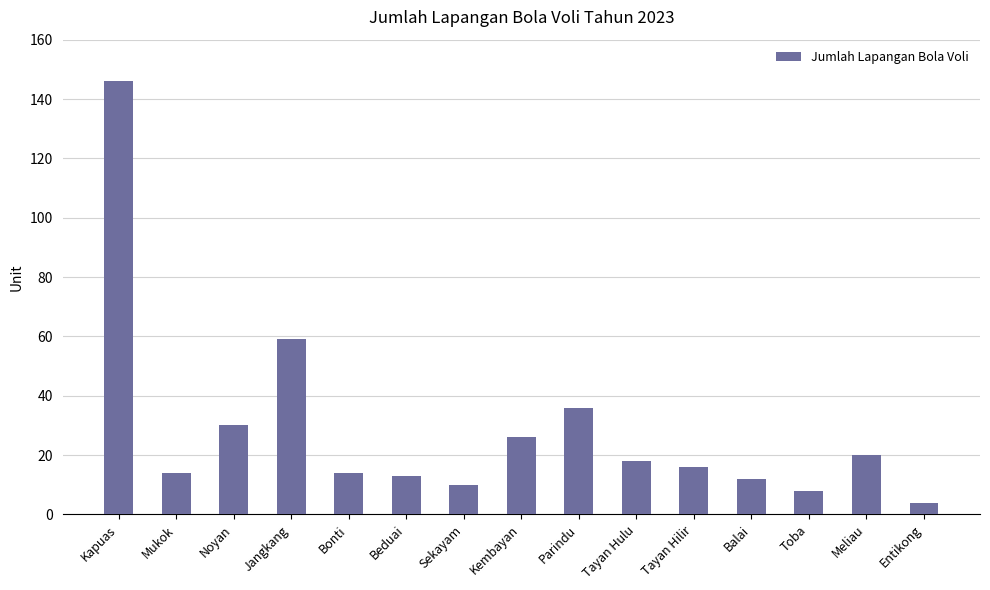

What value does the data have at Kembayan?

26